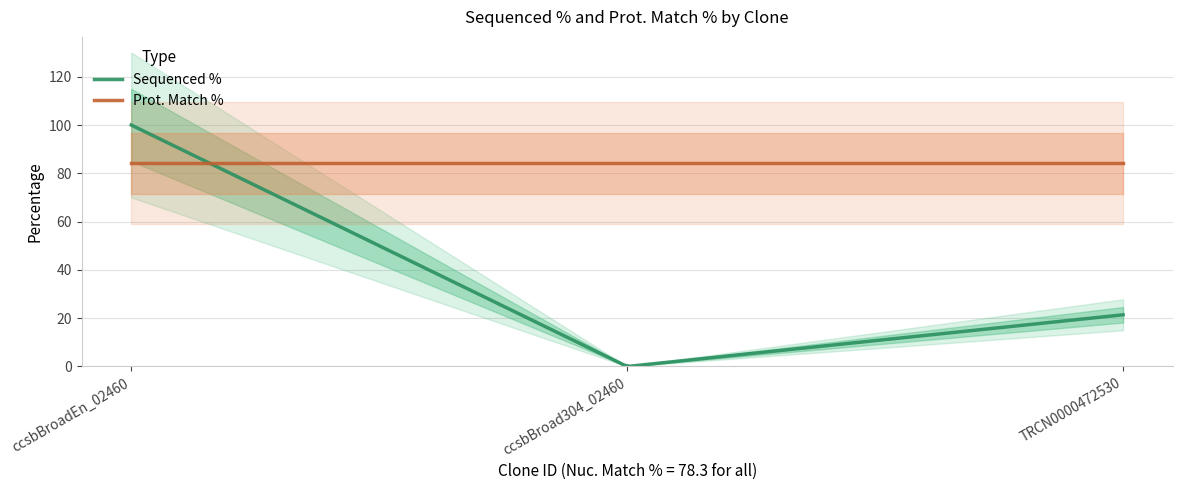

At which label is Sequenced % closest to 50?

TRCN0000472530